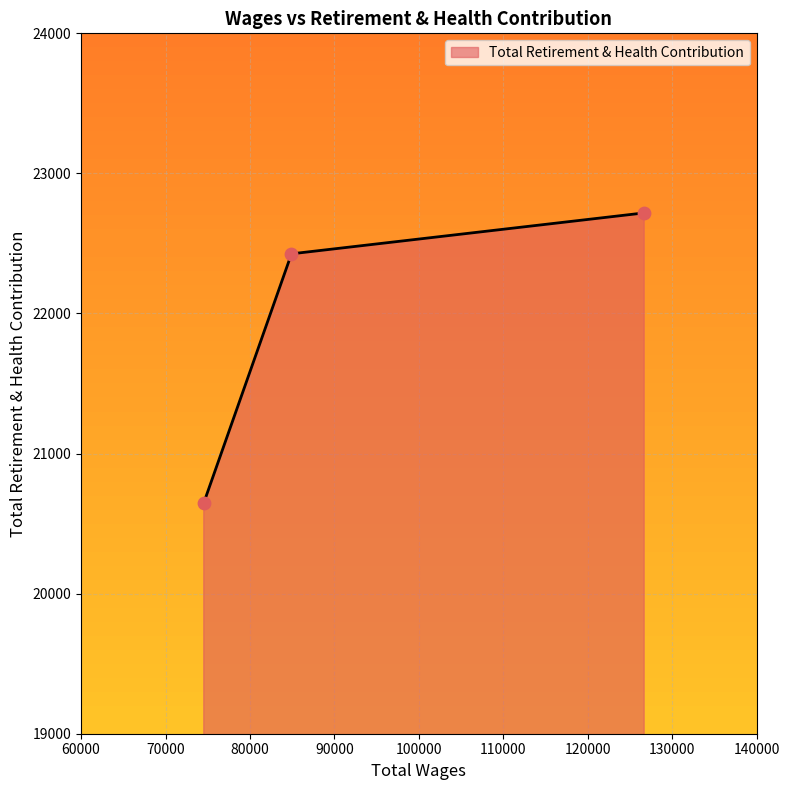

What is the smallest value displayed?

20648